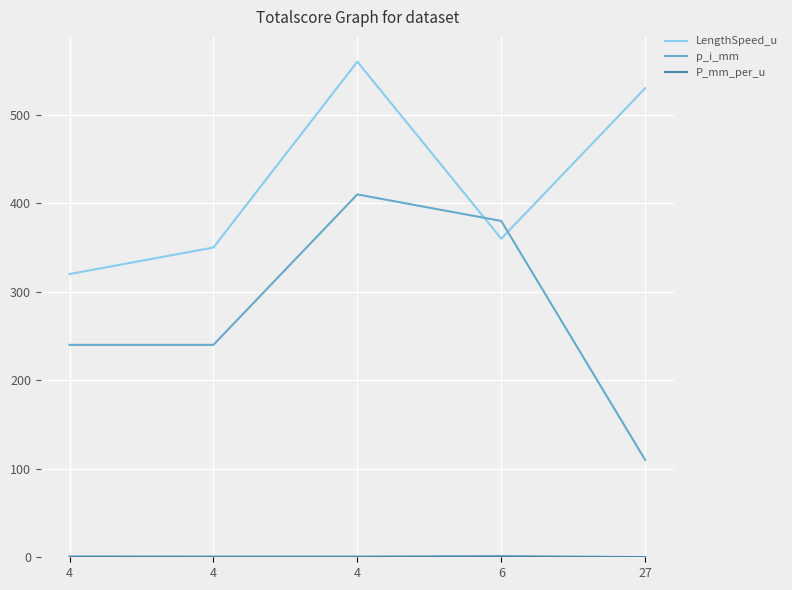

How many categories are shown in the chart?

5